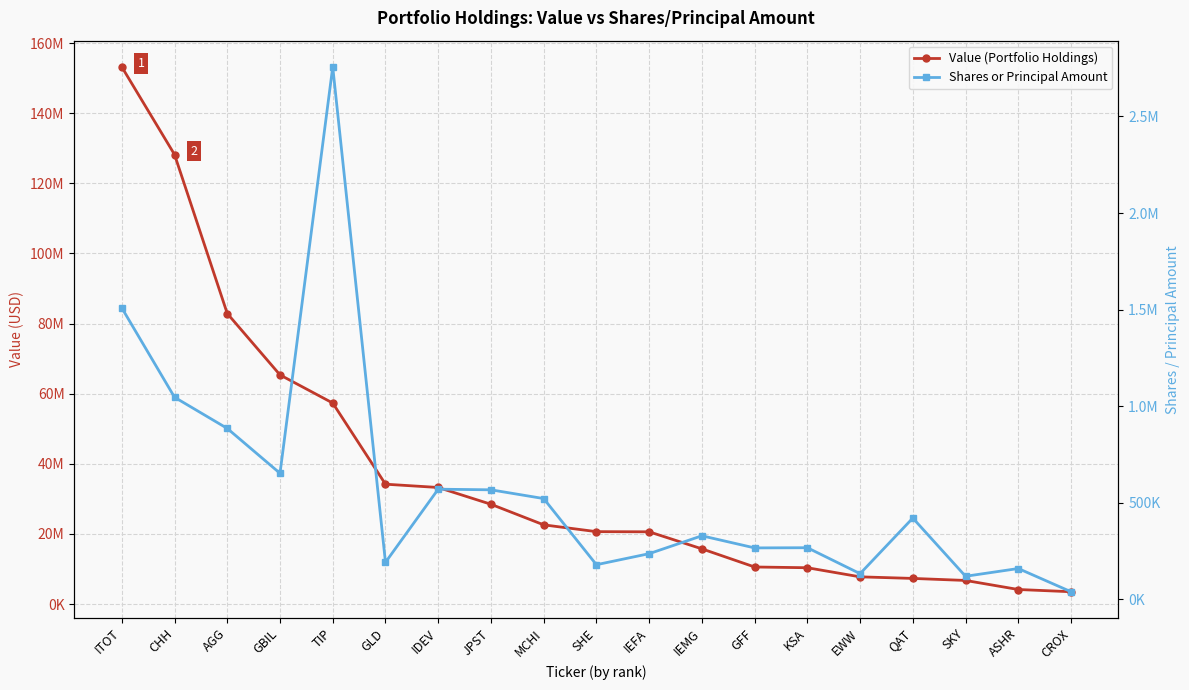

What is the value of the Shares or Principal Amount point at the 12th from the left?

329546